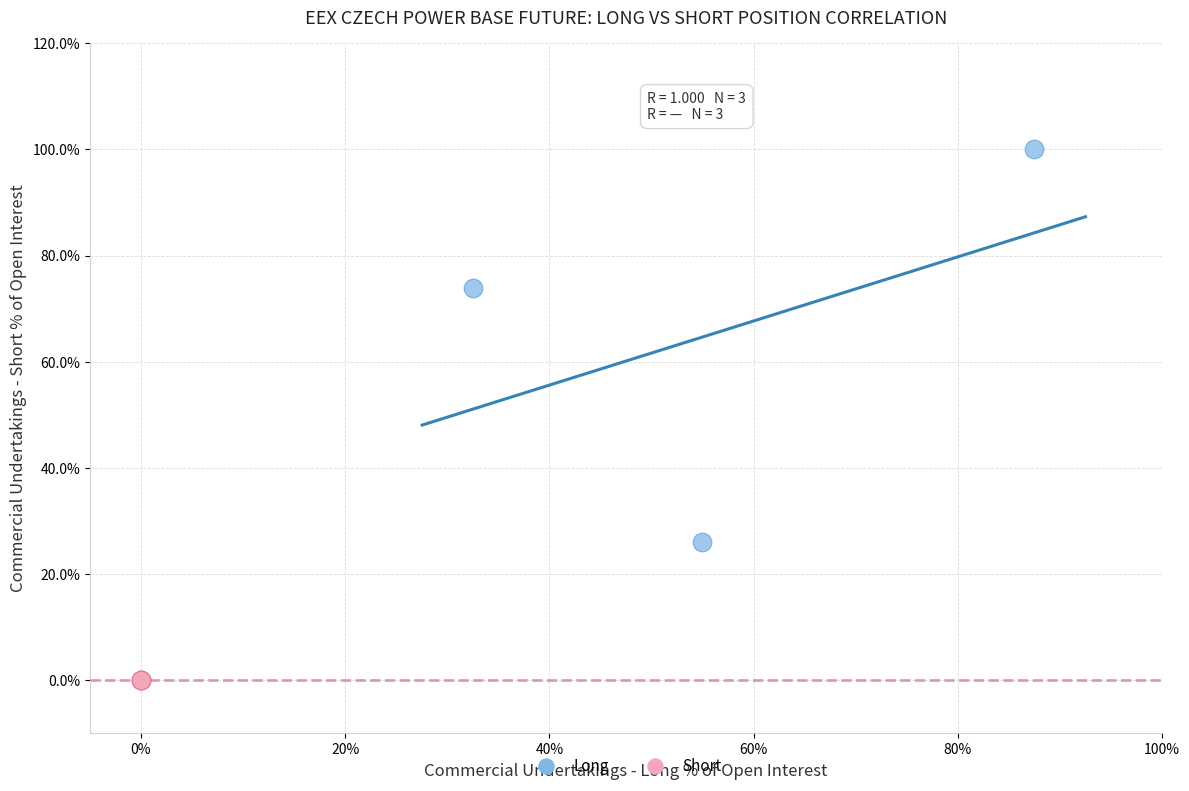

Which series contains the lowest Y value?

Short